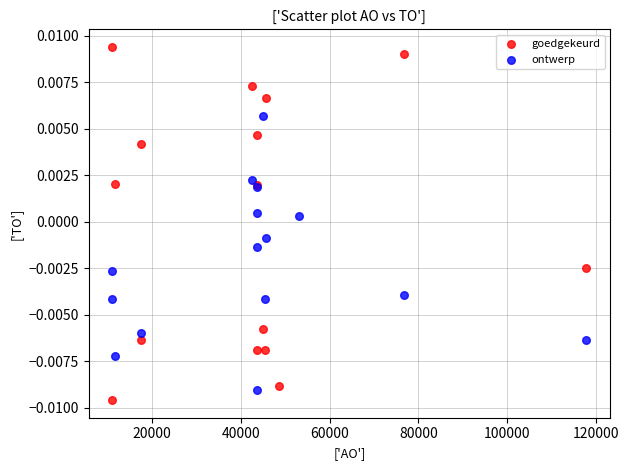

Which series contains the highest Y value?

goedgekeurd